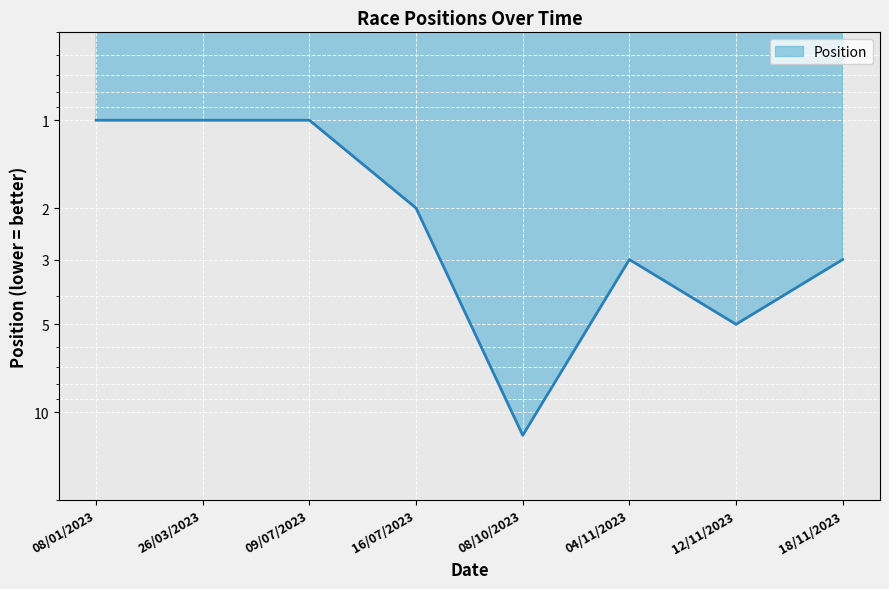

What position from the left is 08/10/2023?

5